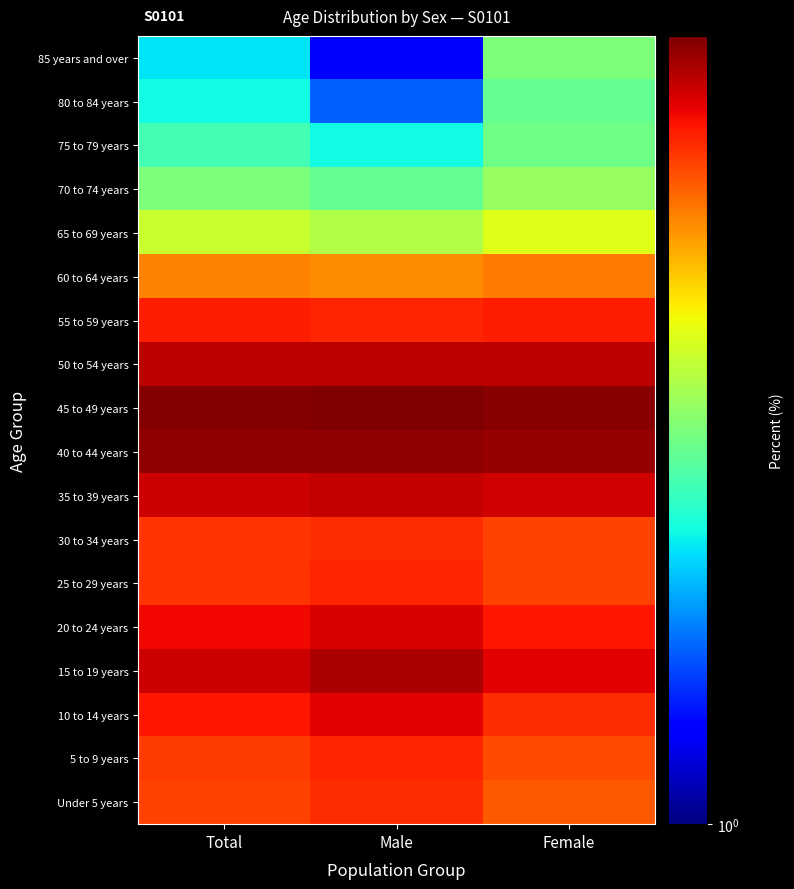

Which category has the highest value across all series?

Male